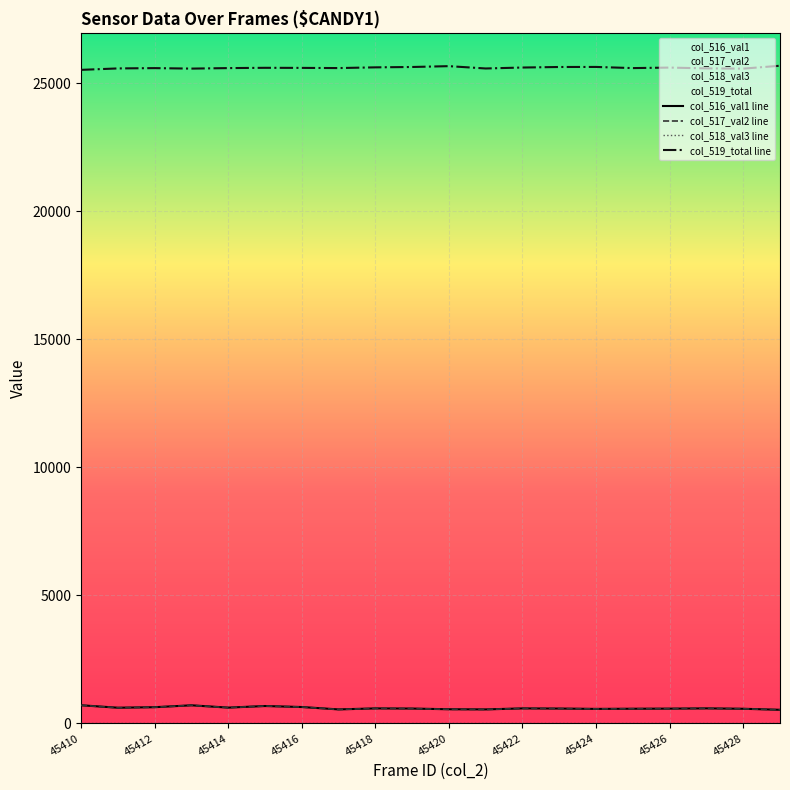

Which series has the largest total across all categories?

col_519_total line